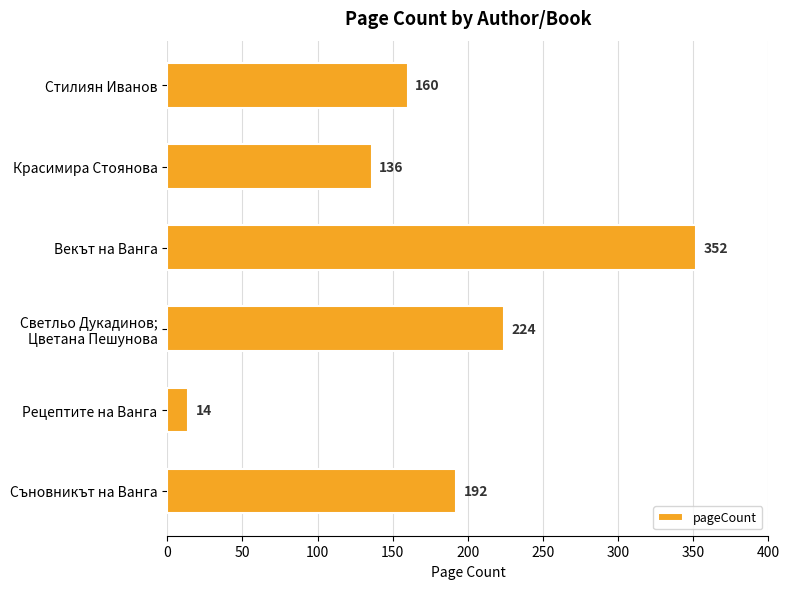

Are the bars horizontal?

Yes